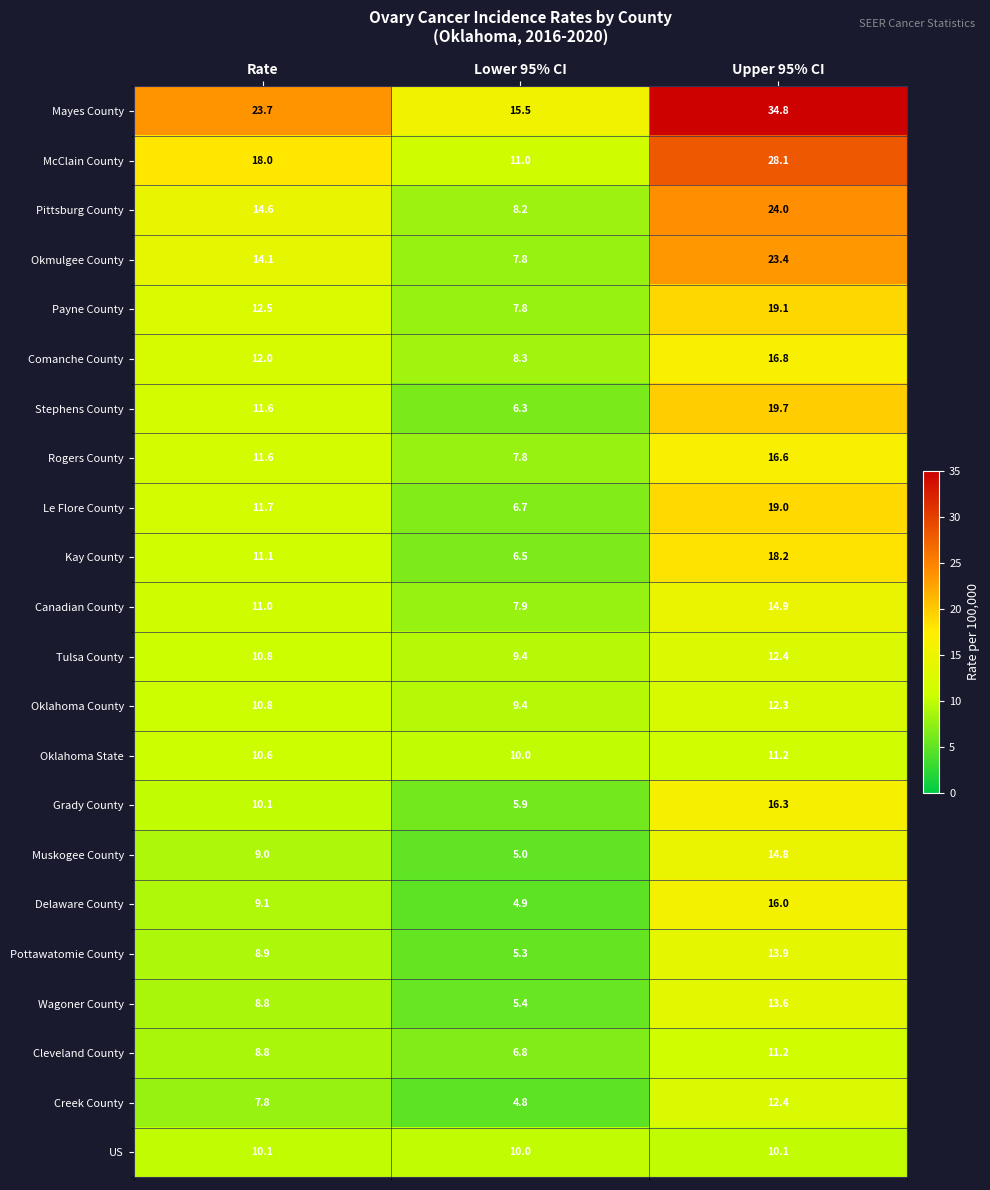

The value of Le Flore County at Upper 95% CI is 30.7. True or false?

False